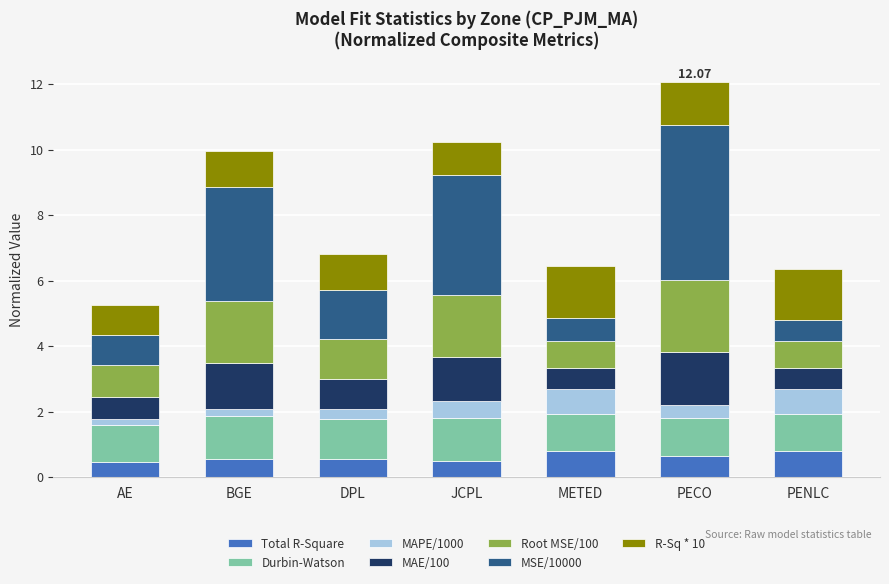

What is the sum of all Total R-Square values?

4.3